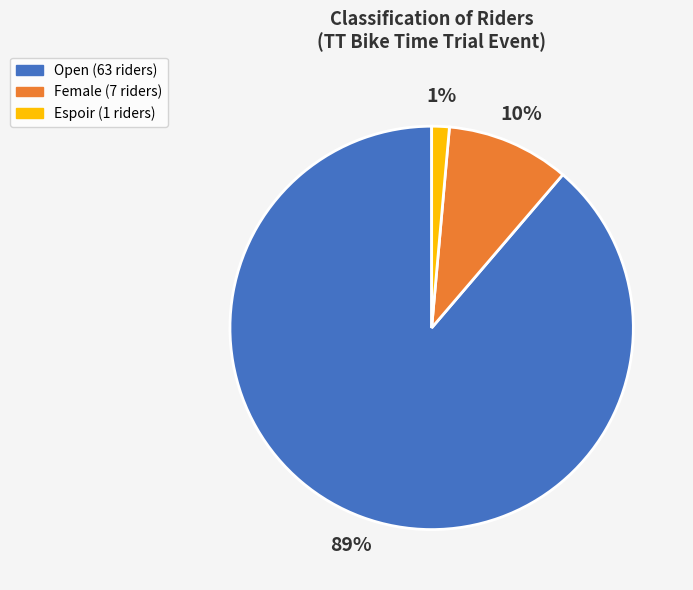

Does any single category account for the majority?

Yes